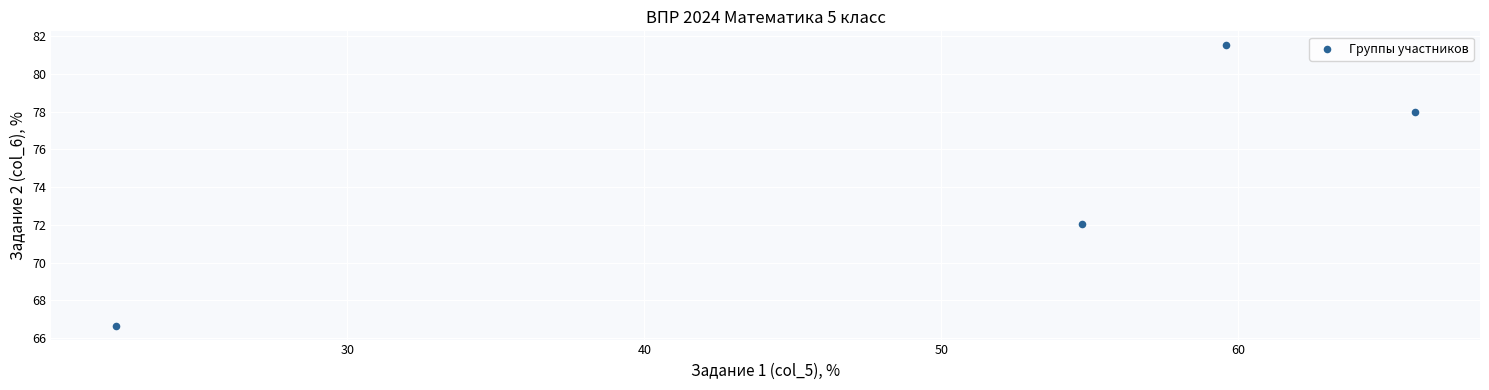

What Y value in the scatter plot is closest to 74?

72.0